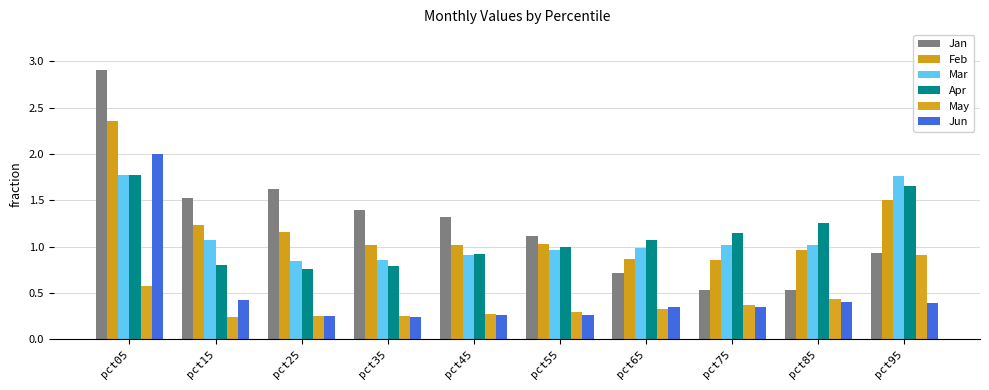

Reading left to right, extract all data points from this chart.

Jan: pct05=2.9	pct15=1.5	pct25=1.6	pct35=1.4	pct45=1.3	pct55=1.1	pct65=0.7	pct75=0.5	pct85=0.5	pct95=0.9
Feb: pct05=2.4	pct15=1.2	pct25=1.2	pct35=1.0	pct45=1.0	pct55=1.0	pct65=0.9	pct75=0.9	pct85=1.0	pct95=1.5
Mar: pct05=1.8	pct15=1.1	pct25=0.8	pct35=0.9	pct45=0.9	pct55=1.0	pct65=1.0	pct75=1.0	pct85=1.0	pct95=1.8
Apr: pct05=1.8	pct15=0.8	pct25=0.8	pct35=0.8	pct45=0.9	pct55=1.0	pct65=1.1	pct75=1.1	pct85=1.3	pct95=1.7
May: pct05=0.6	pct15=0.2	pct25=0.3	pct35=0.3	pct45=0.3	pct55=0.3	pct65=0.3	pct75=0.4	pct85=0.4	pct95=0.9
Jun: pct05=2.0	pct15=0.4	pct25=0.2	pct35=0.2	pct45=0.3	pct55=0.3	pct65=0.3	pct75=0.4	pct85=0.4	pct95=0.4